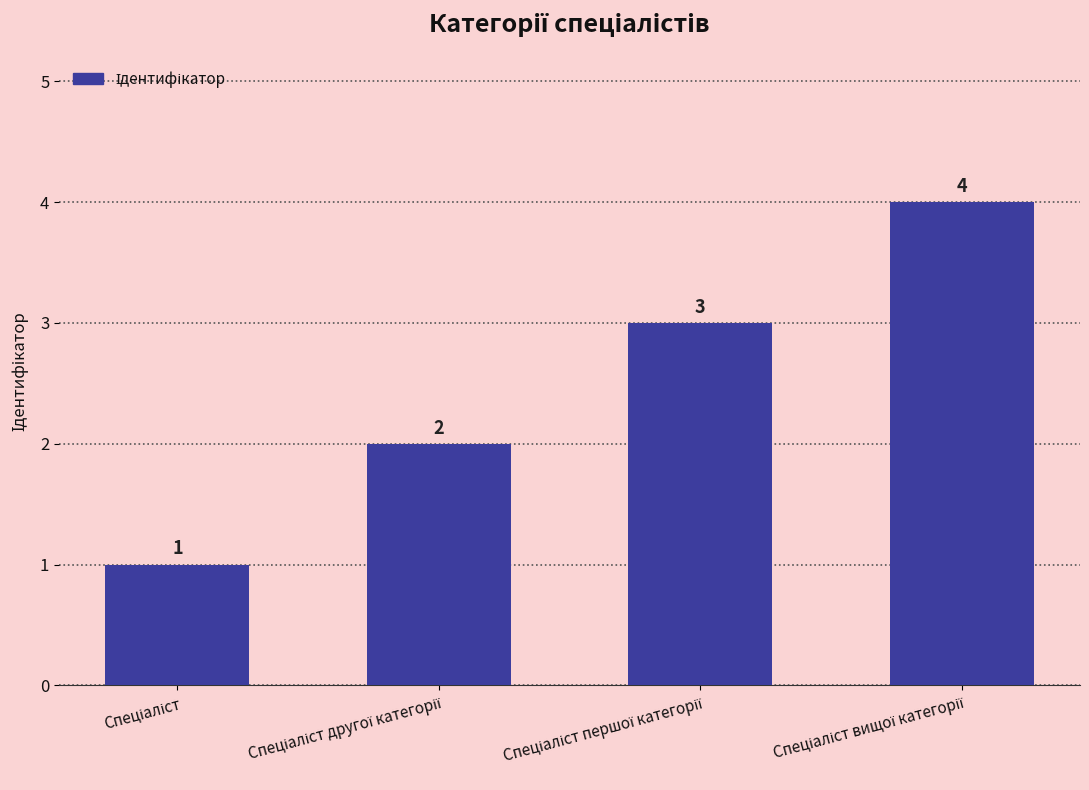

What is the value of the 4th bar from the left?

4